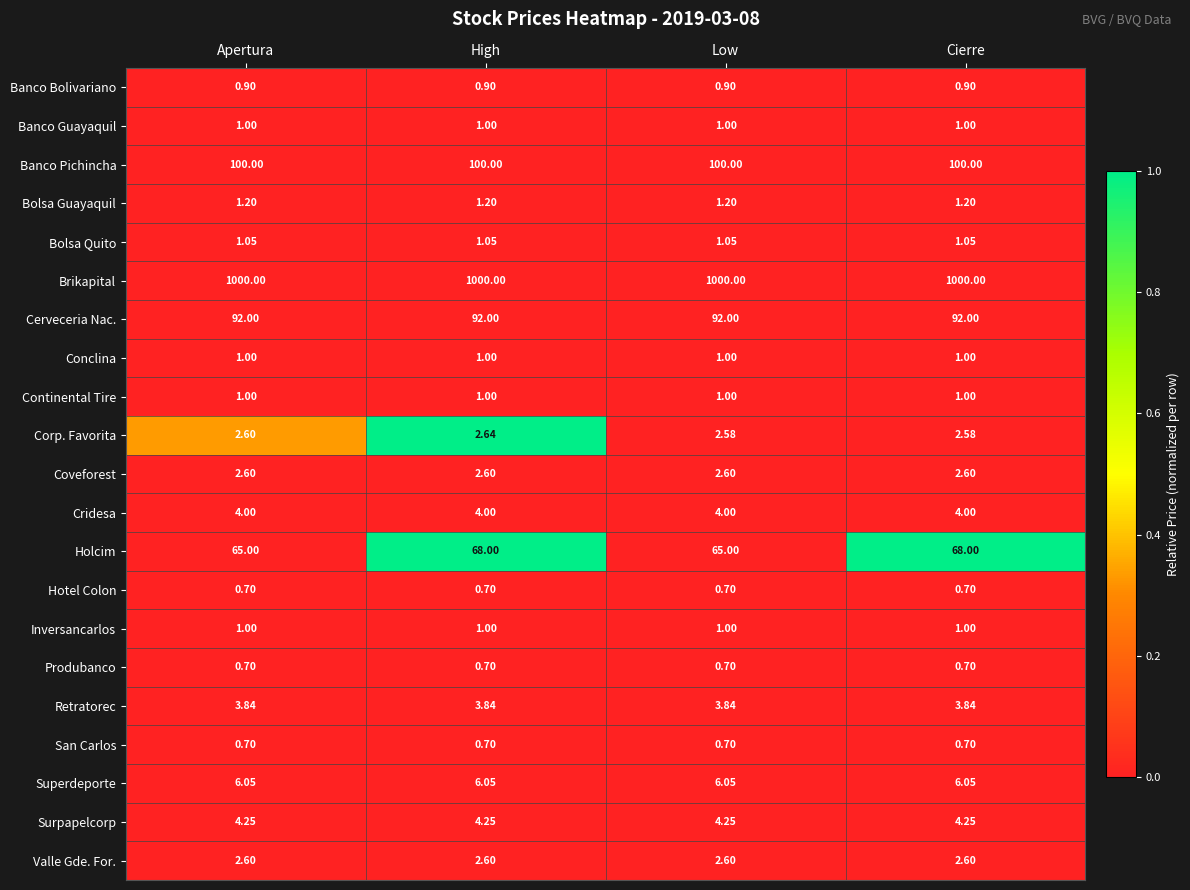

At which category is the sum across all series the highest?

High